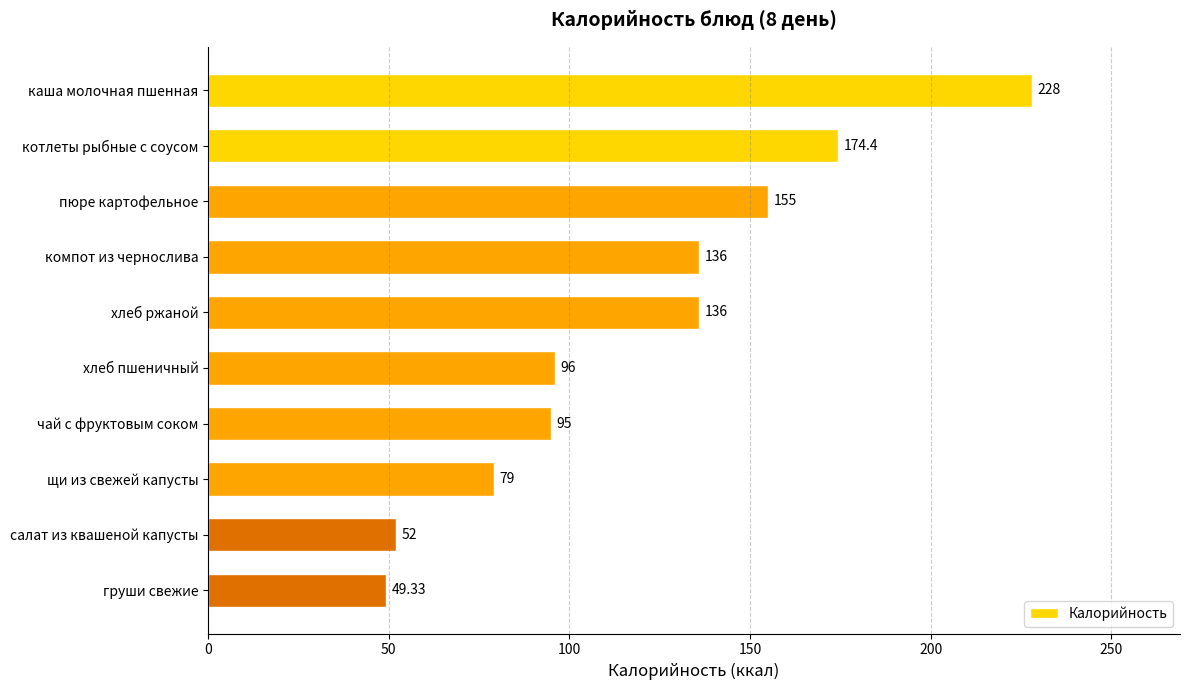

What is the label of the 6th bar from the bottom?

хлеб ржаной